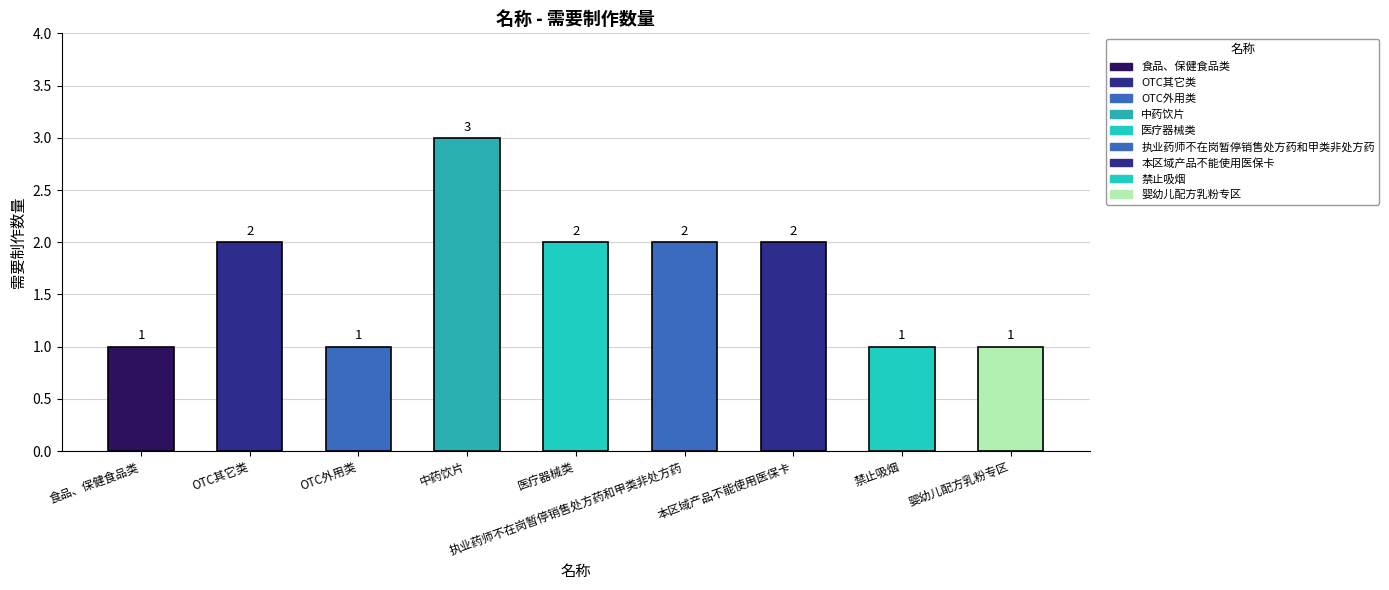

At which category does the chart reach its peak across all series?

中药饮片